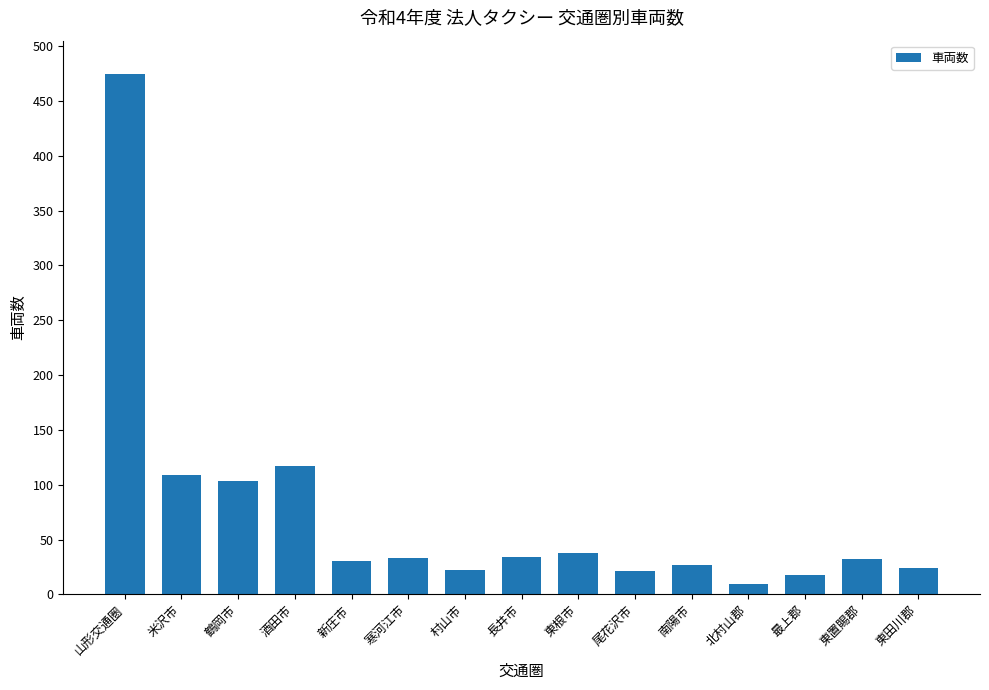

Where does the data first go above 32?

山形交通圏